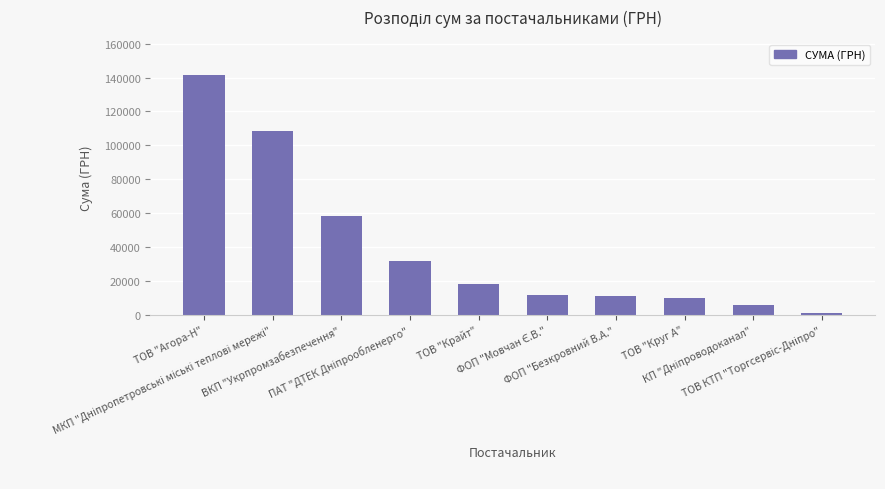

True or false: the data shows 3274.0 at ТОВ "Круг А".

False